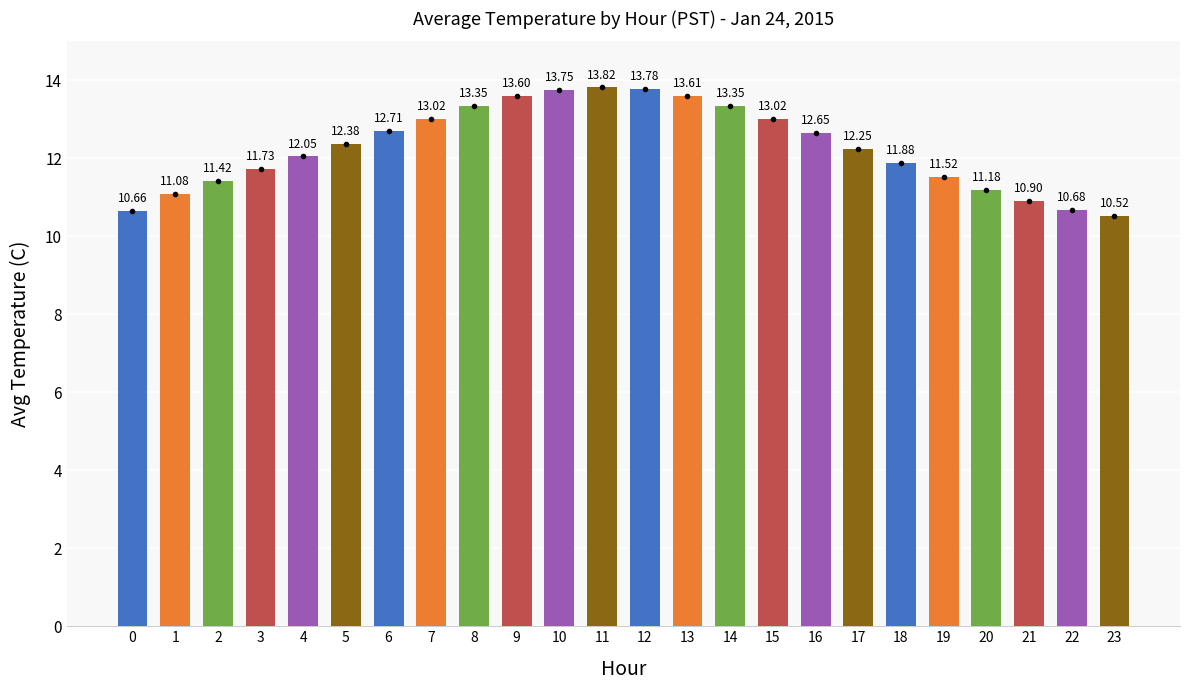

The chart shows a value of 16.4 at 0. True or false?

False